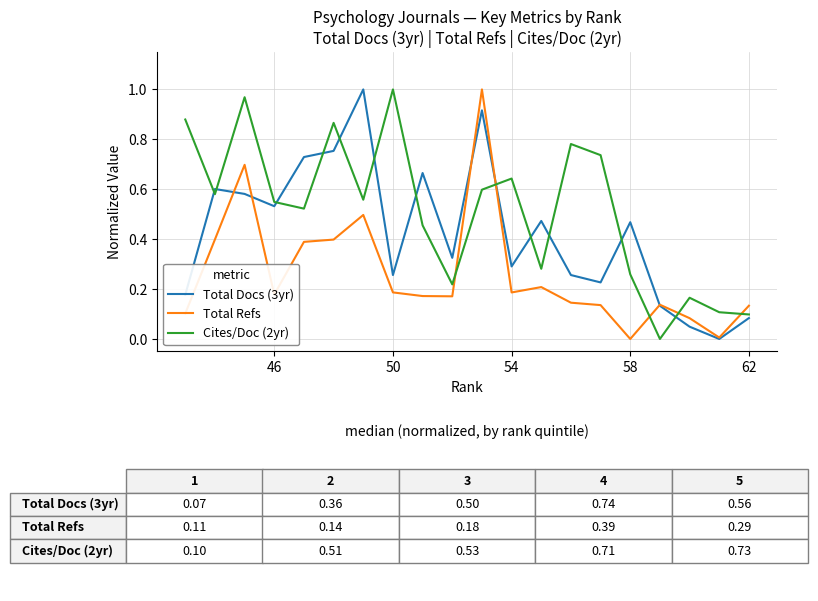

How many categories are shown in the chart?

20